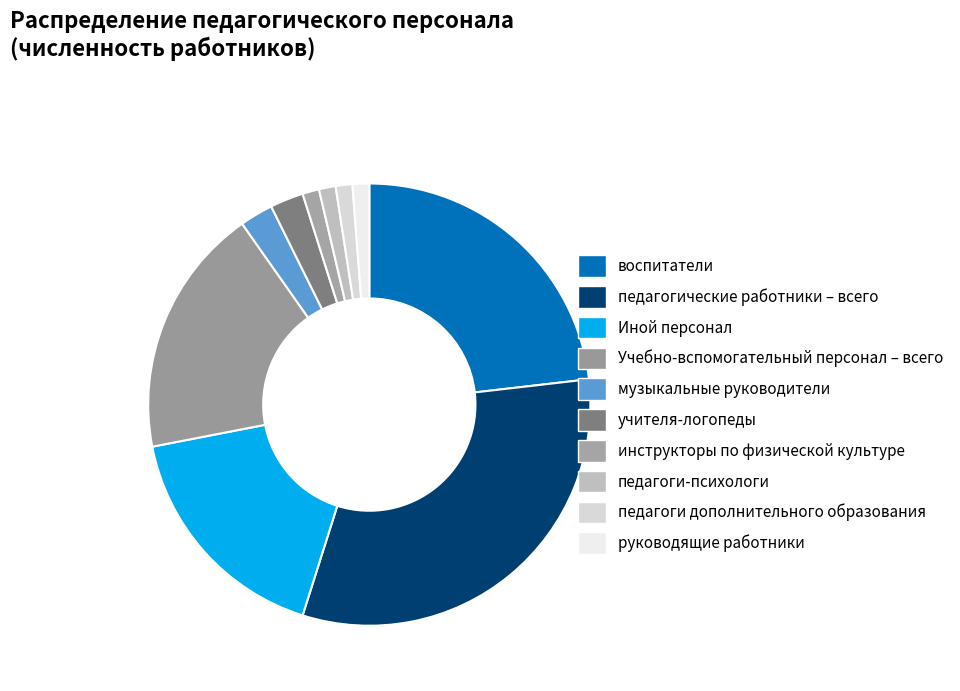

True or false: руководящие работники accounts for 1% of the total.

True